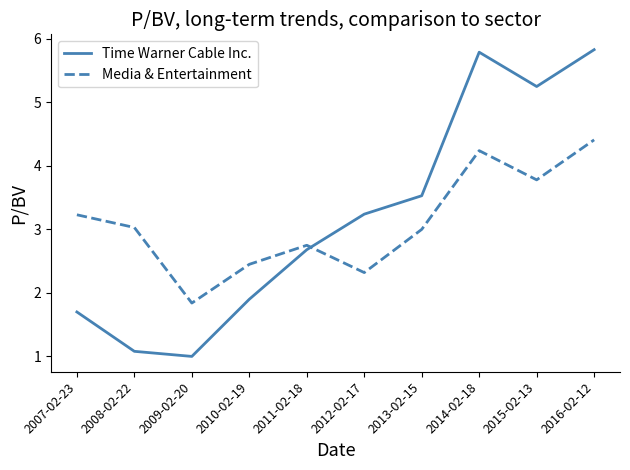

What is the difference between the maximum and minimum values in the Time Warner Cable Inc. series?

4.8